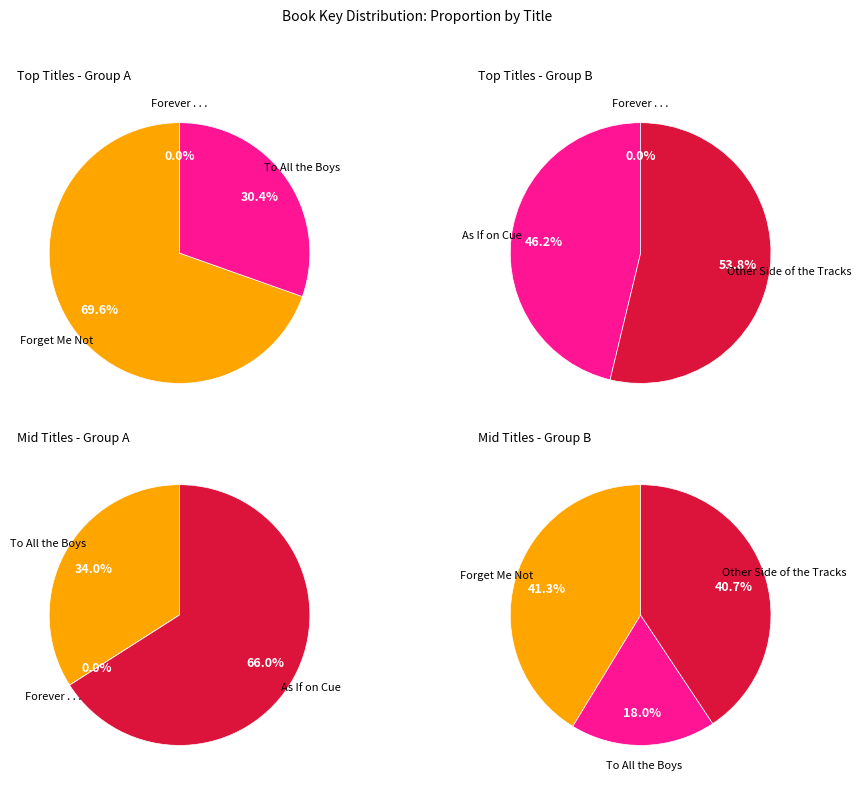

Is Other Side of the Tracks the majority of the pie?

No